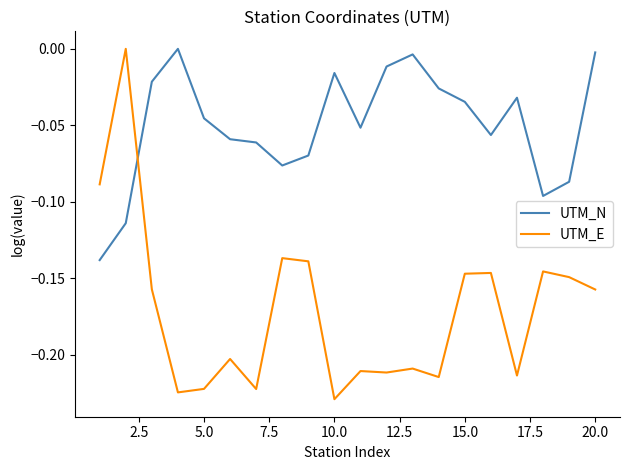

How many times do UTM_E and UTM_N cross each other?

1